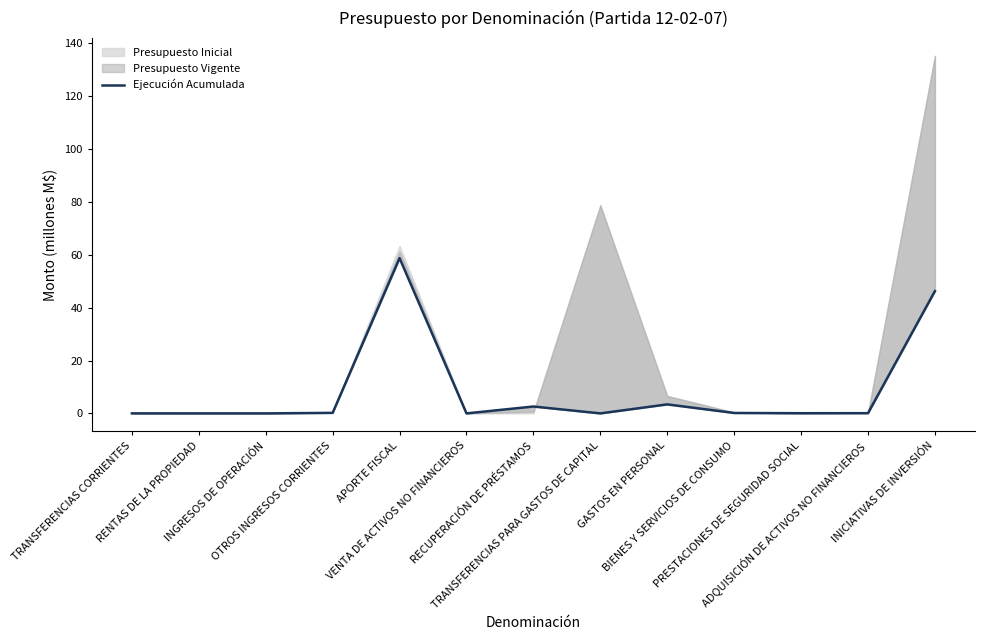

Count the number of categories in the chart.

13